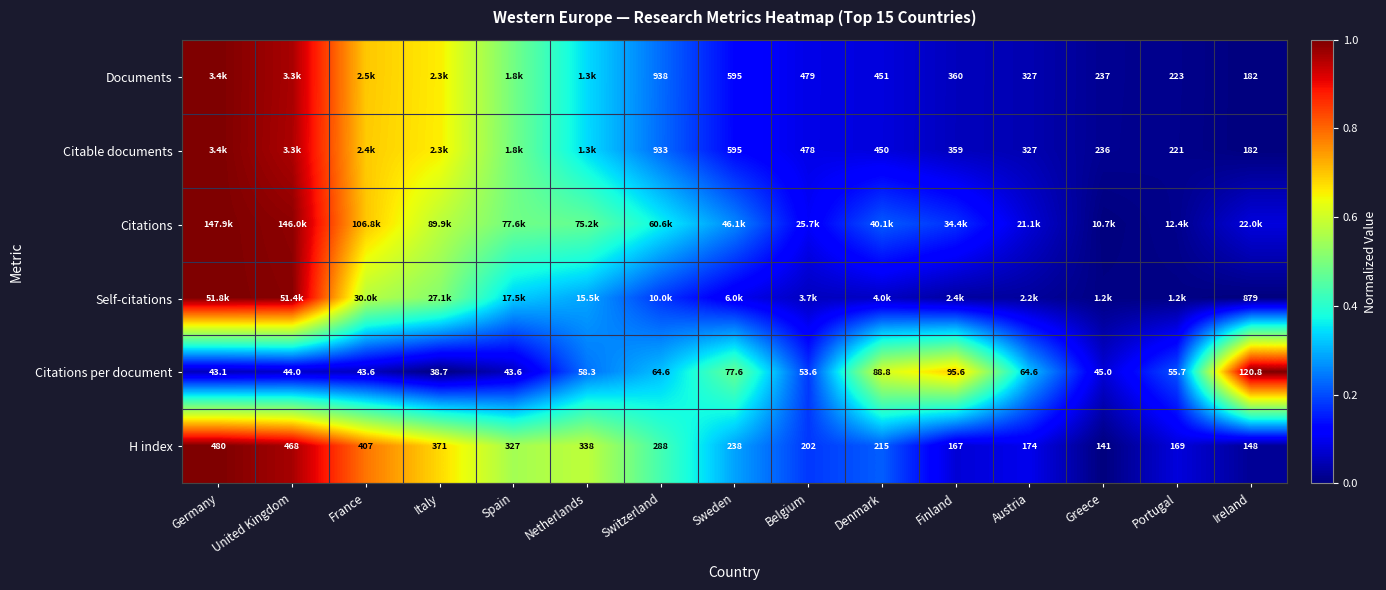

Which category has the lowest value in the H index series?

Greece